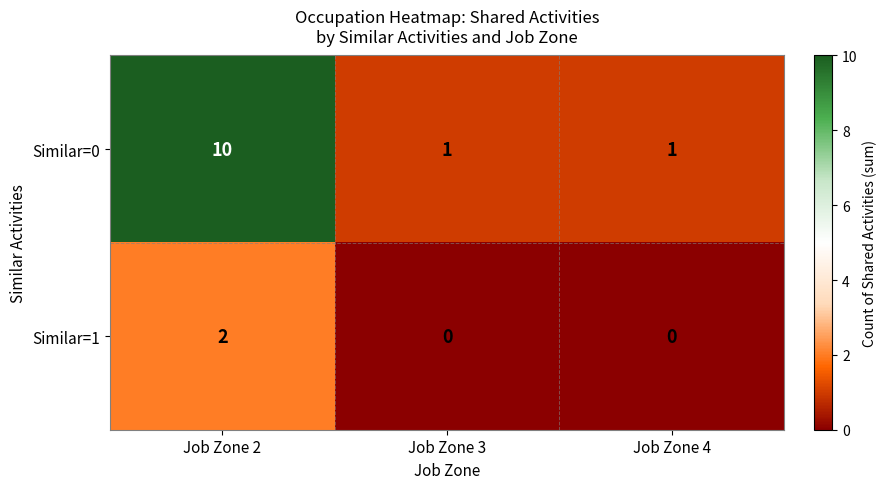

The Similar=0 series shows 10 at Job Zone 2. True or false?

True